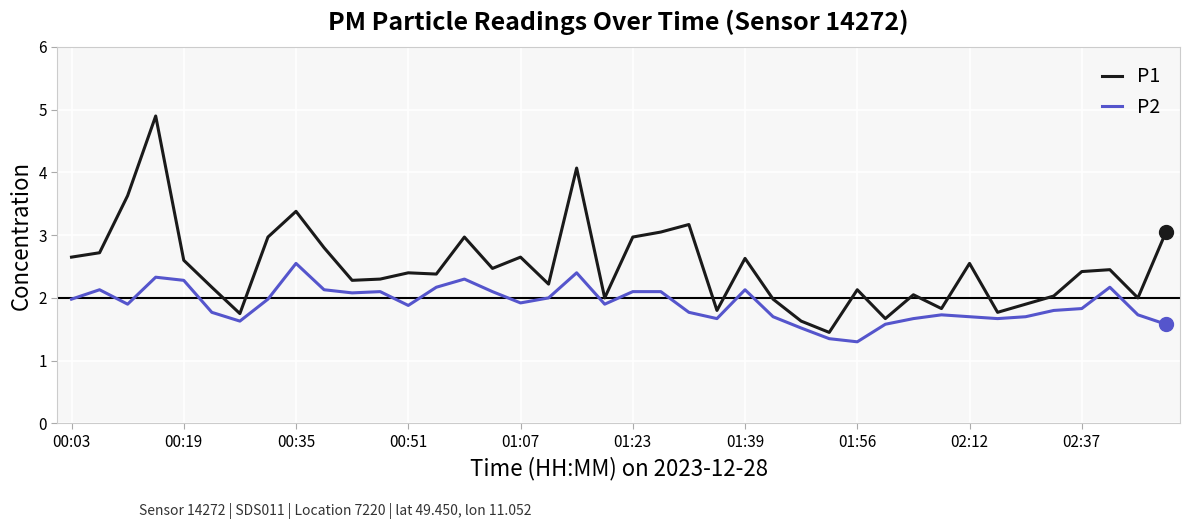

List the series in order of their peak value, highest first.

P1, P2